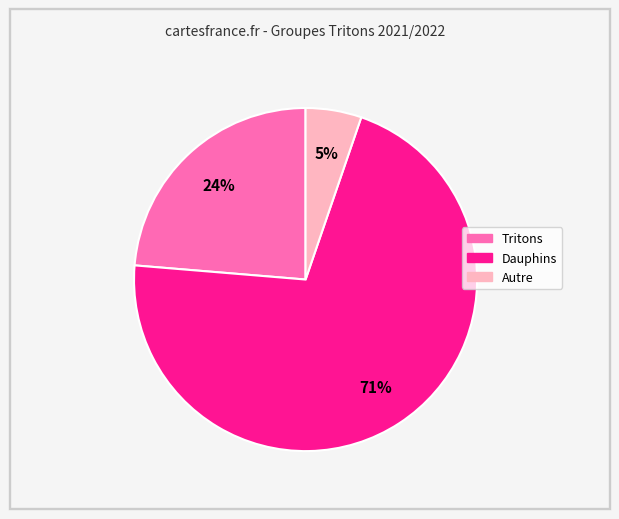

Is there a majority slice in this chart?

Yes